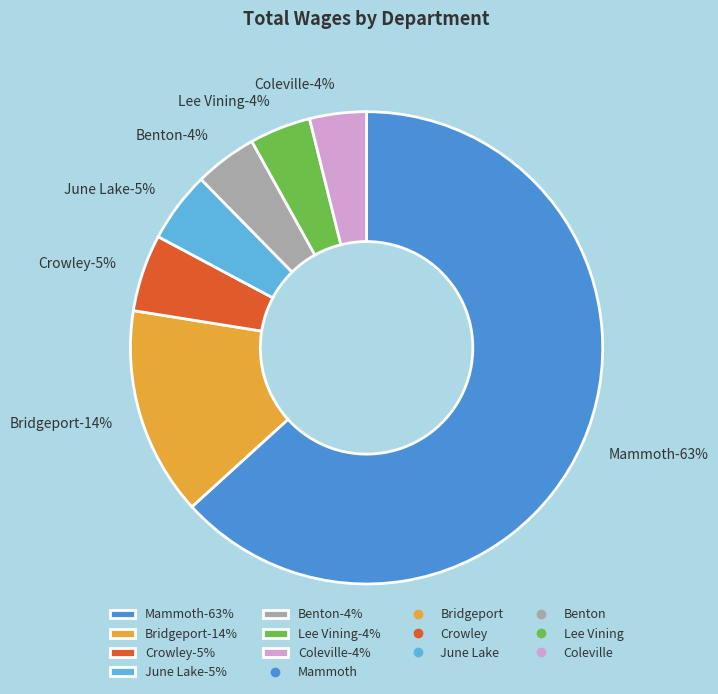

To the nearest percent, what is the difference between the largest and smallest slice percentages?

59%